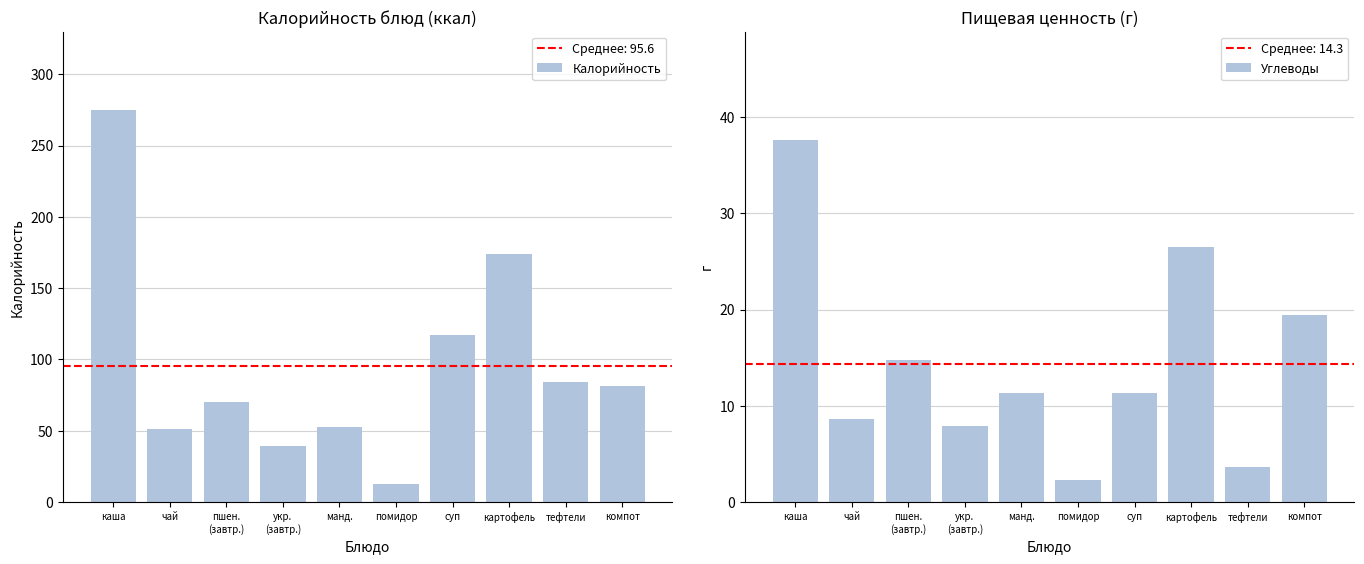

Does the chart contain any negative values?

No